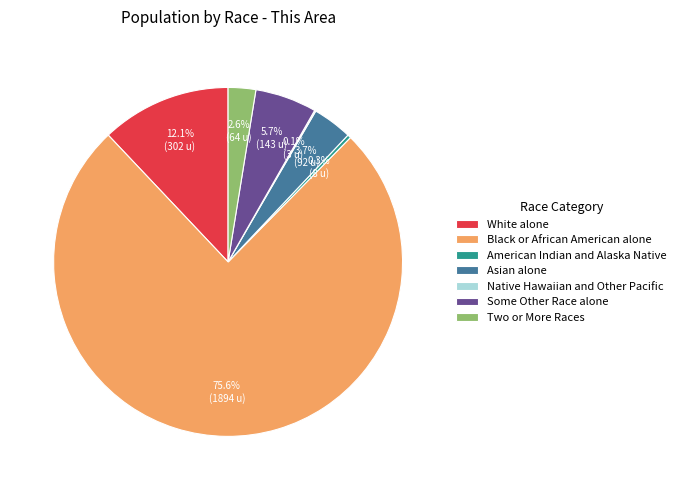

Which category has the biggest portion of the pie?

Black or African American alone